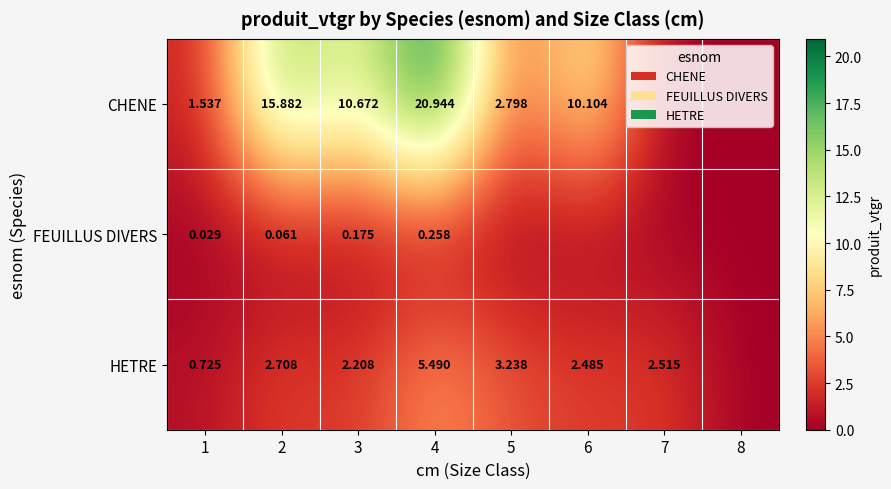

Which has a higher value, 6 or 1?

6